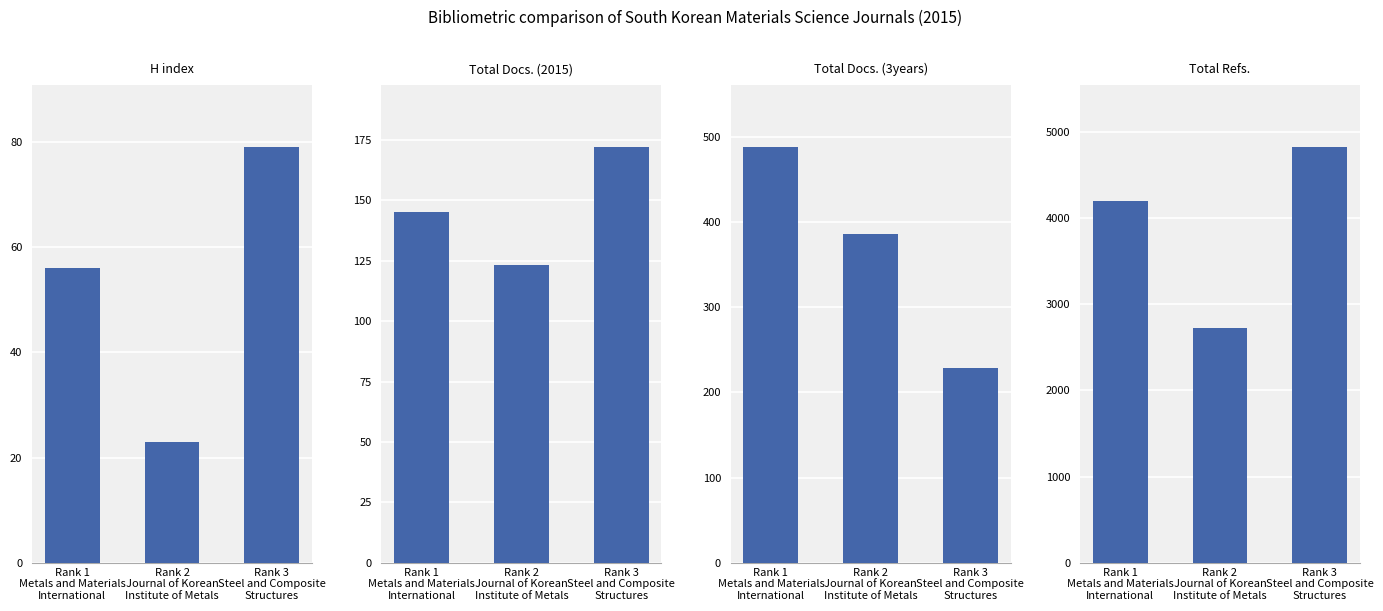

List the series in order of their peak value, lowest first.

H index, Total Docs. (2015), Total Docs. (3years), Total Refs.